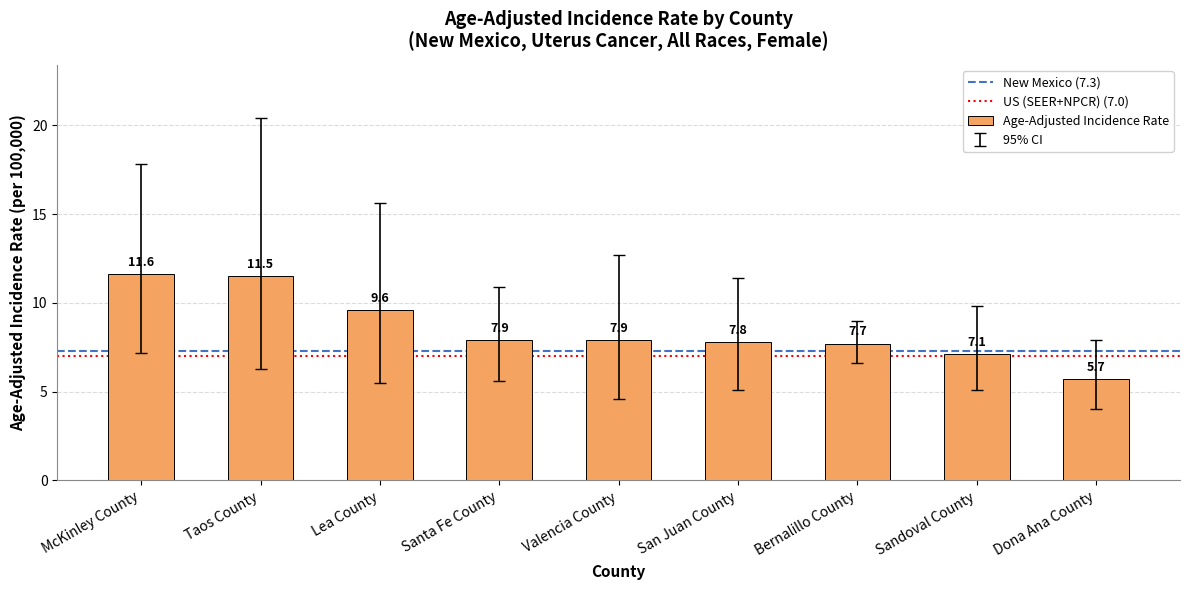

Reading right to left, extract all data points from this chart.

5.7	7.1	7.7	7.8	7.9	7.9	9.6	11.5	11.6